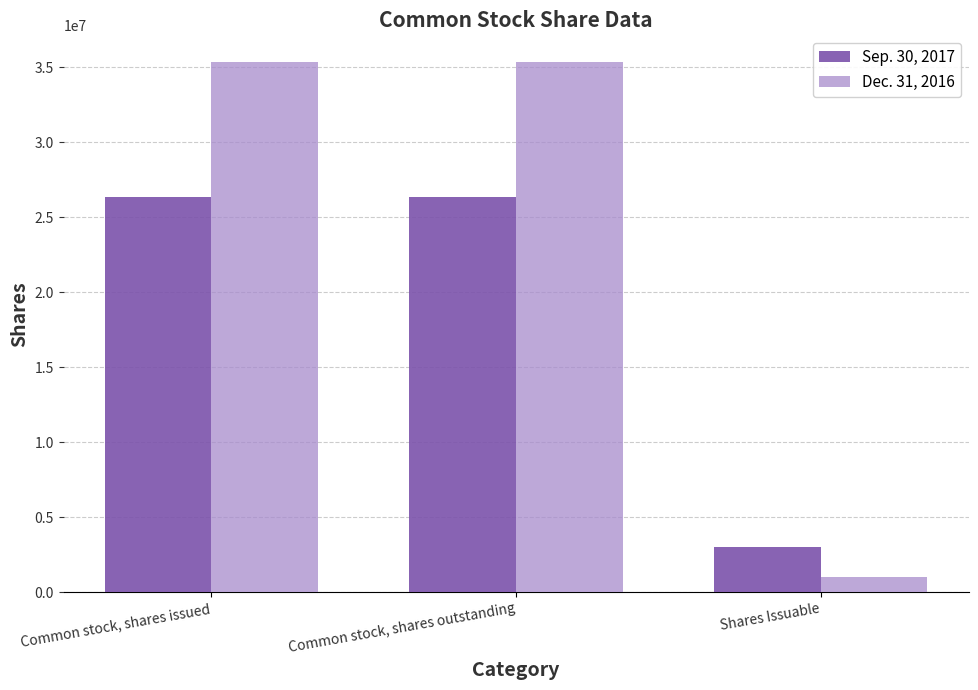

What are all the series names shown in the legend?

Sep. 30, 2017, Dec. 31, 2016